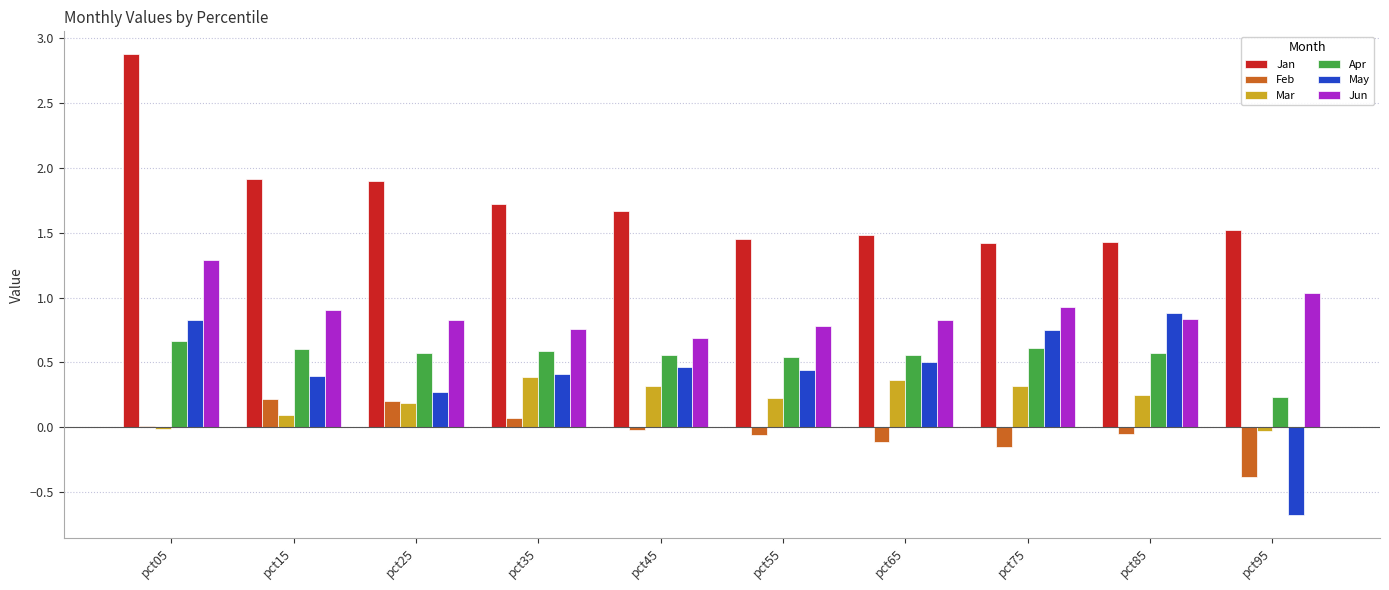

What is the highest value of the Jan series?

2.9